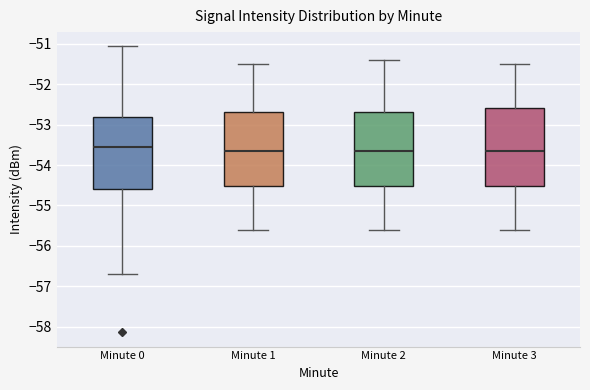

Reading left to right, transcribe this box plot: for each box, give where its median line is, the range the box spans, and where its two whiskers end, as read against the y-axis. The values are not printed on the chart, so give them approximately, as read against the axis.

Minute 0: median -53.5, box -54.6 to -52.8, whiskers -56.7 to -51.1
Minute 1: median -53.6, box -54.5 to -52.7, whiskers -55.6 to -51.5
Minute 2: median -53.6, box -54.5 to -52.7, whiskers -55.6 to -51.4
Minute 3: median -53.6, box -54.5 to -52.6, whiskers -55.6 to -51.5